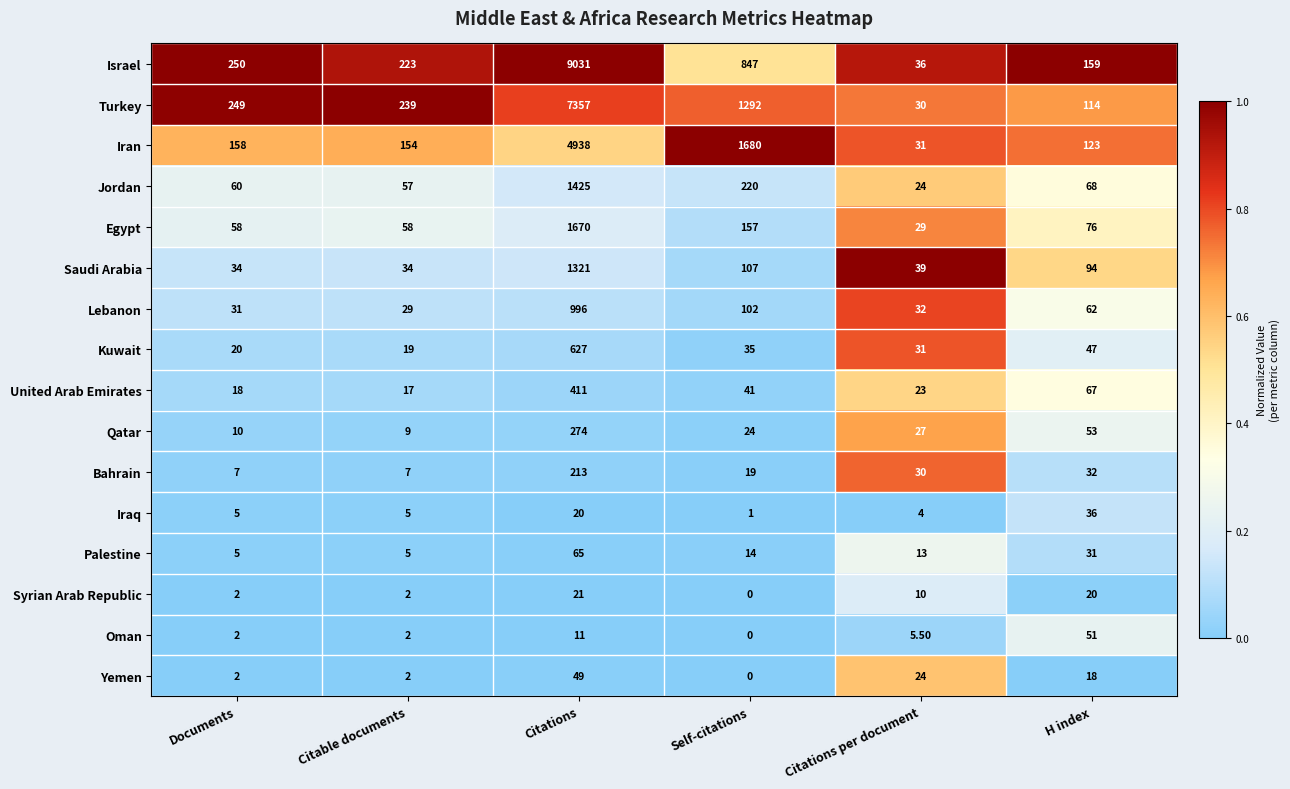

Which series has the widest spread of values?

Israel